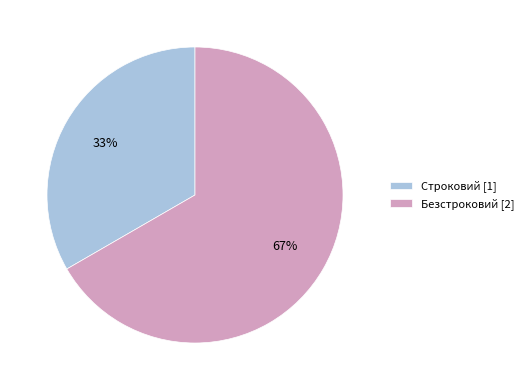

How many segments does this pie chart have?

2